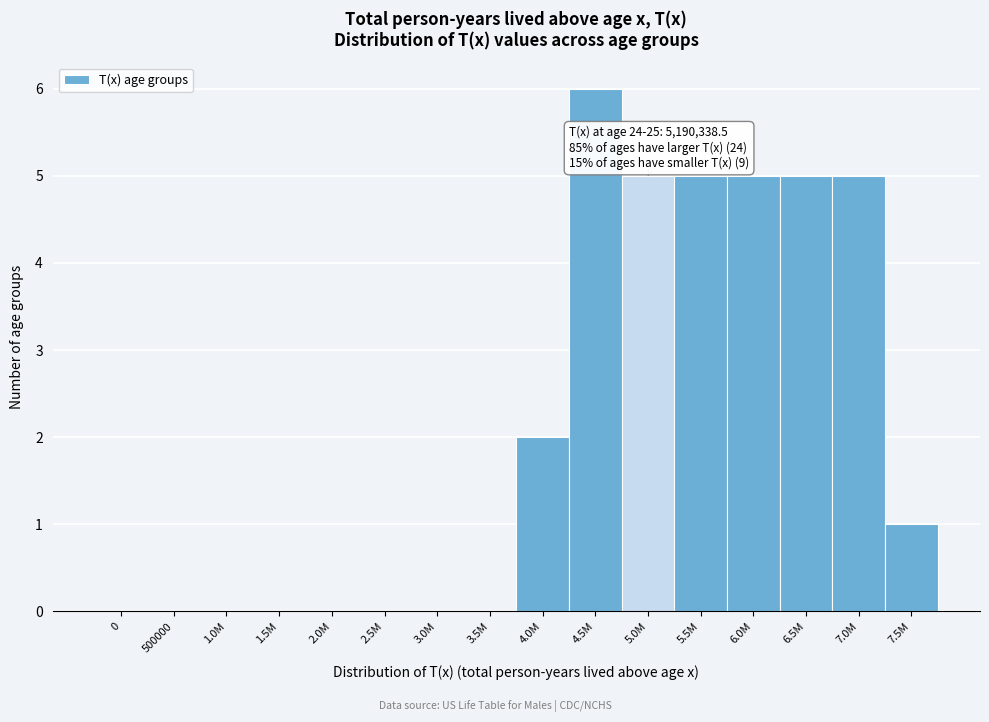

Reading right to left, list all the values displayed in this chart.

7.5M=1	7.0M=5	6.5M=5	6.0M=5	5.5M=5	5.0M=5	4.5M=6	4.0M=2	3.5M=0	3.0M=0	2.5M=0	2.0M=0	1.5M=0	1.0M=0	500000=0	0=0